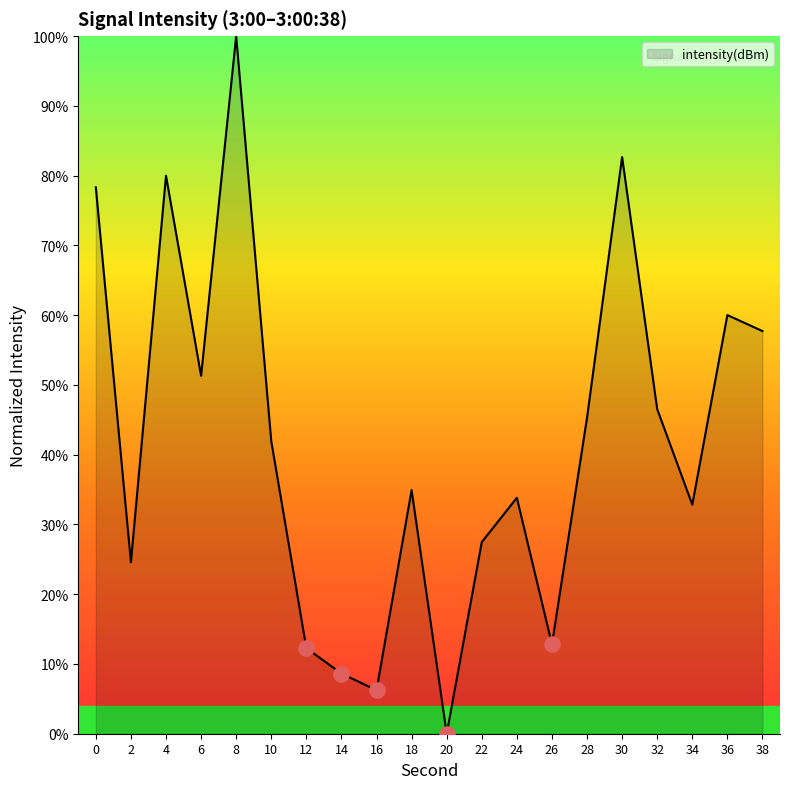

Which has a higher value, 16 or 12?

12